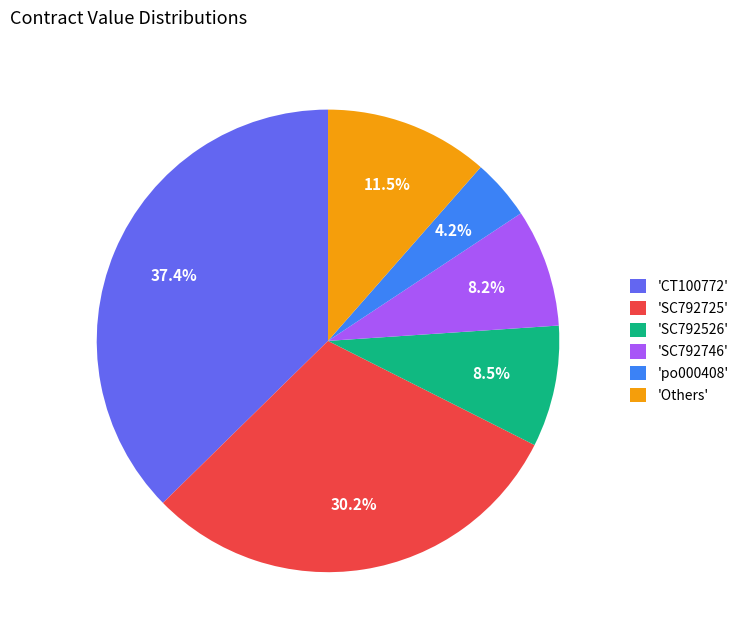

Which category has the biggest portion of the pie?

'CT100772'